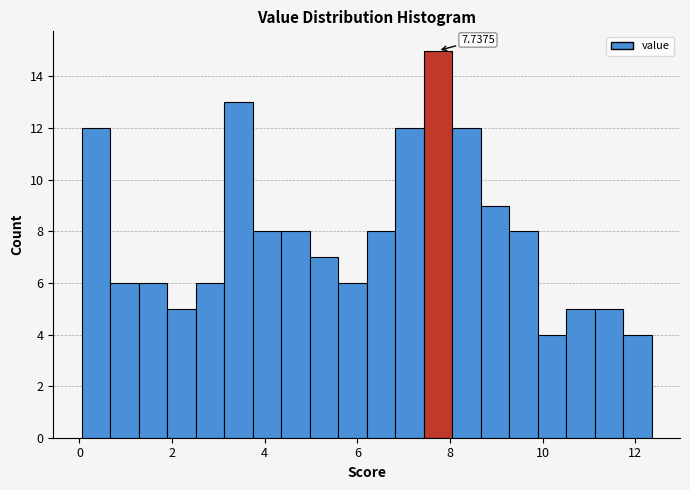

Read against the x-axis, roughly where is the centre of the tallest bar?

7.8